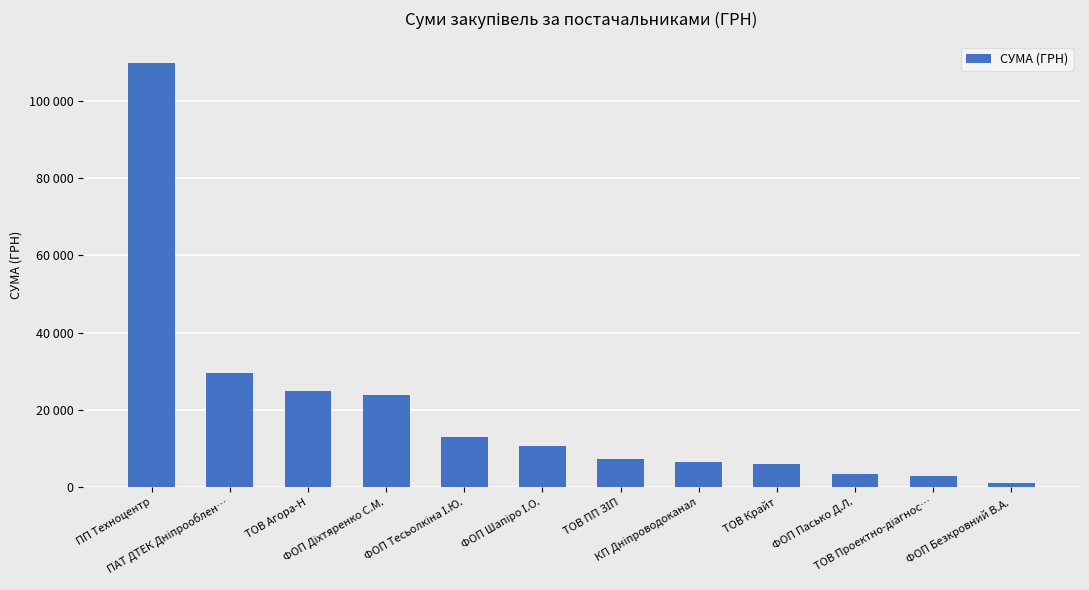

At which category does the chart reach its peak across all series?

ПП Техноцентр